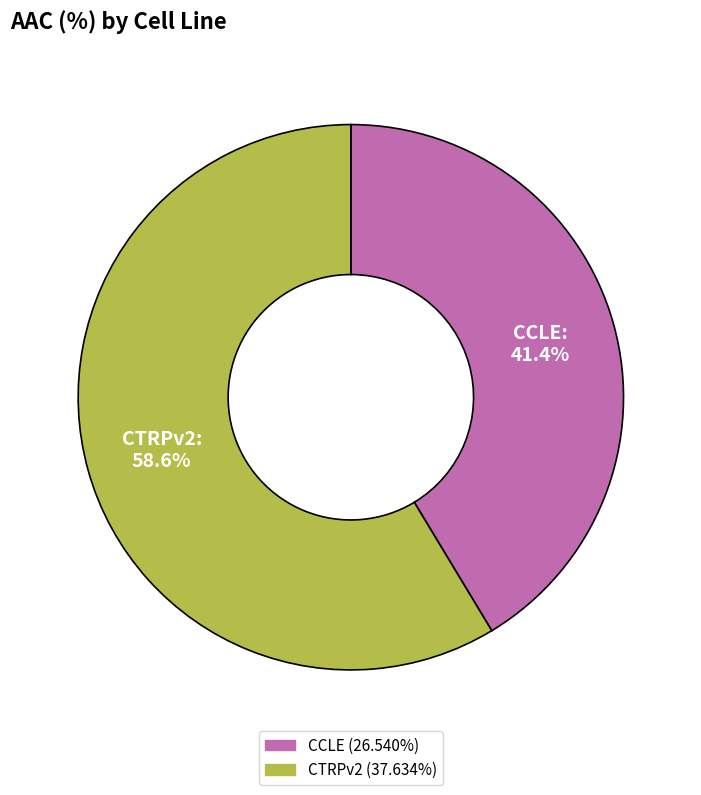

Is CCLE the majority of the pie?

No